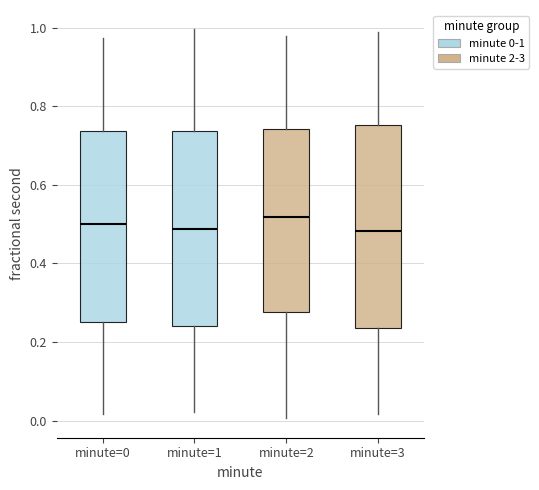

Reading left to right, read every box against the y-axis: the position of its median line, the range the box covers, and the ends of its whiskers. The values are not printed on the chart, so give them approximately, as read against the axis.

minute=0: median 0.50, box 0.26 to 0.74, whiskers 0.02 to 0.98
minute=1: median 0.48, box 0.24 to 0.74, whiskers 0.02 to 1.00
minute=2: median 0.52, box 0.28 to 0.74, whiskers 0.00 to 0.98
minute=3: median 0.48, box 0.24 to 0.76, whiskers 0.02 to 1.00